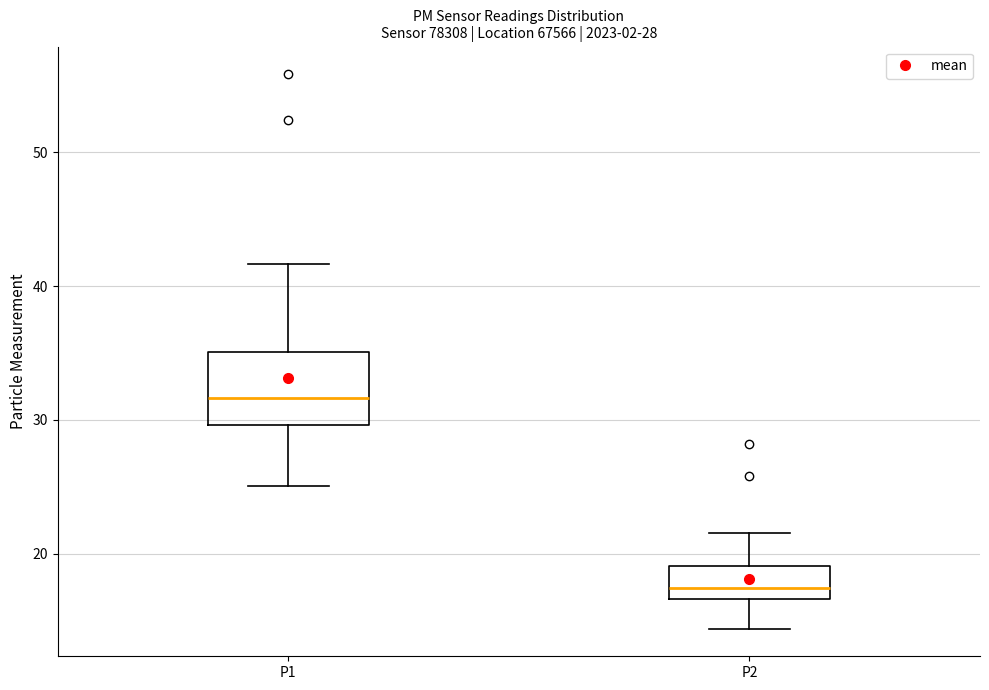

Which box has the highest median line?

P1